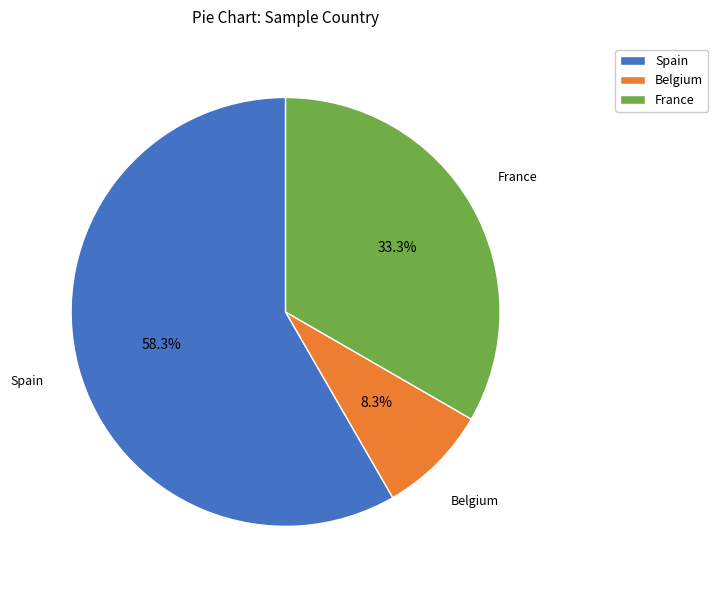

Which category has the smallest portion of the pie?

Belgium